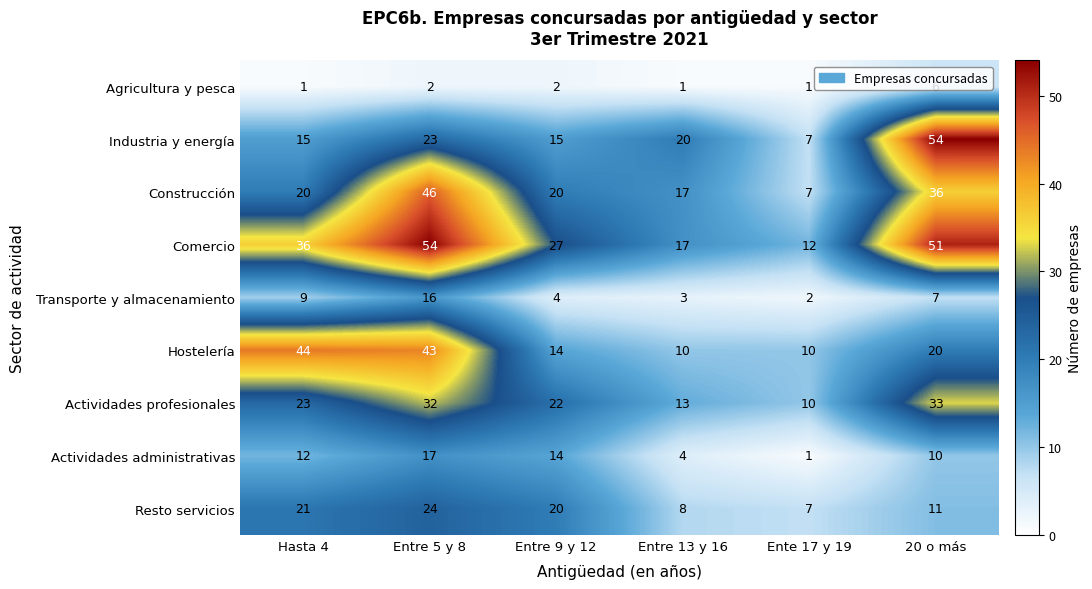

How many Agricultura y pesca values are between 1 and 2?

5